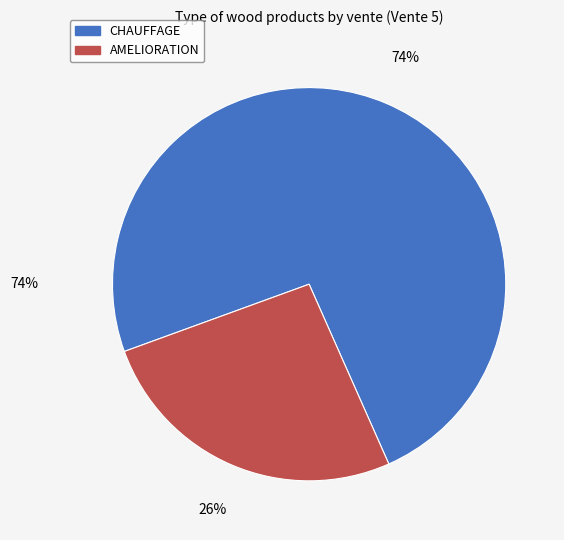

To the nearest percent, what is the difference between the largest and smallest slice percentages?

48%